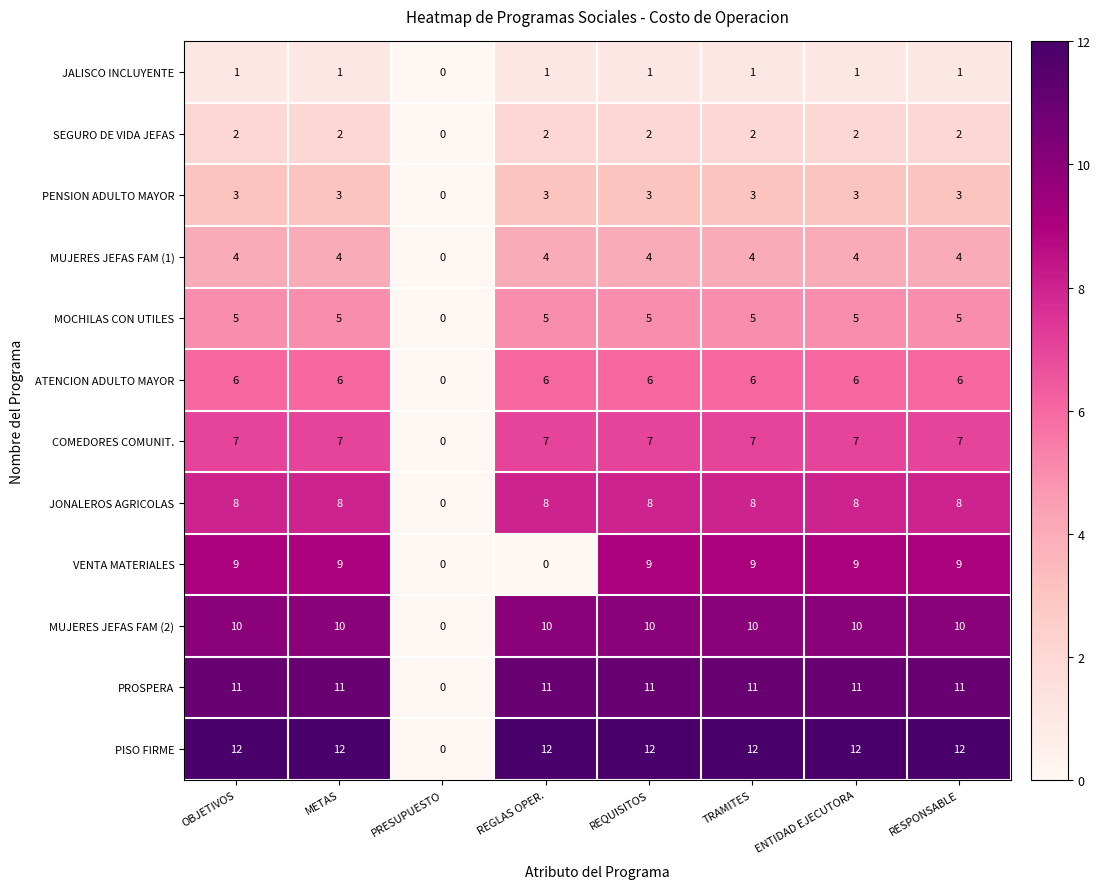

What value does the VENTA MATERIALES series have at OBJETIVOS?

9